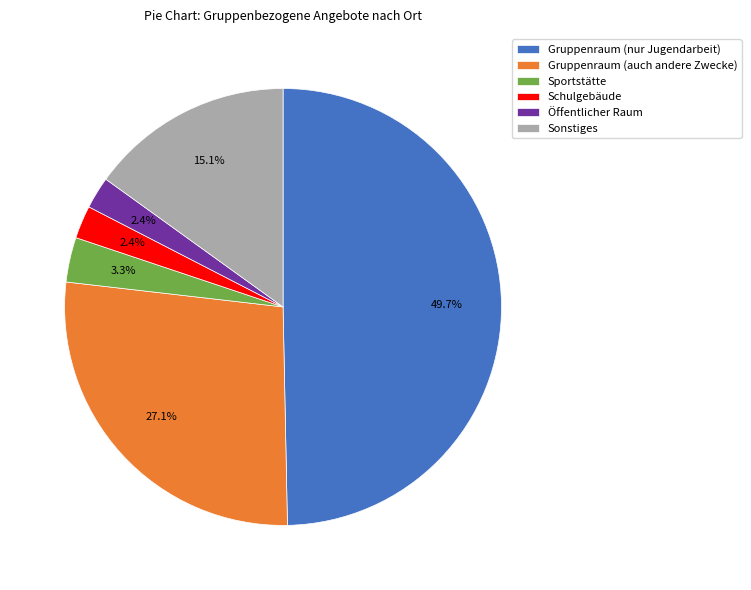

Approximately how many times larger is the value at Gruppenraum (auch andere Zwecke) compared to Sonstiges?

1.8